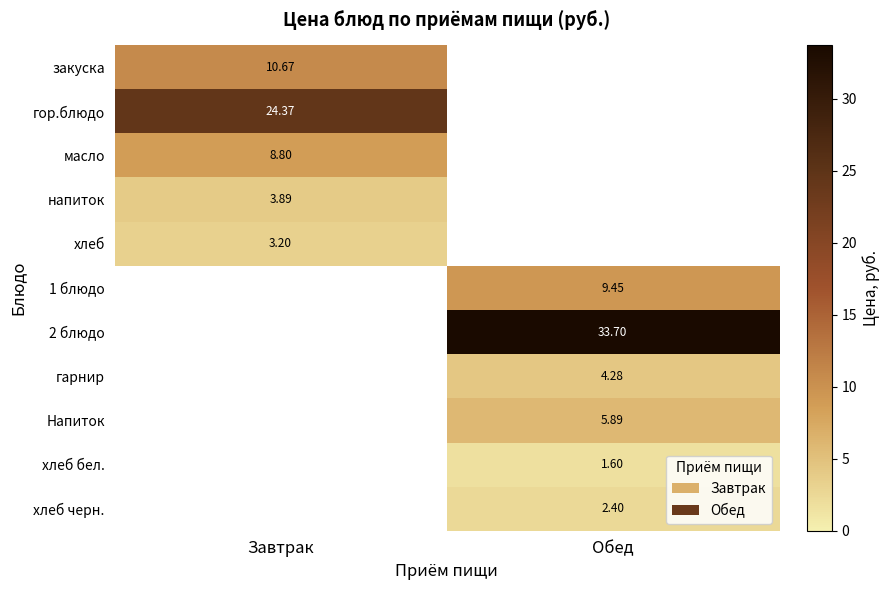

At which category is the sum across all series the highest?

Обед